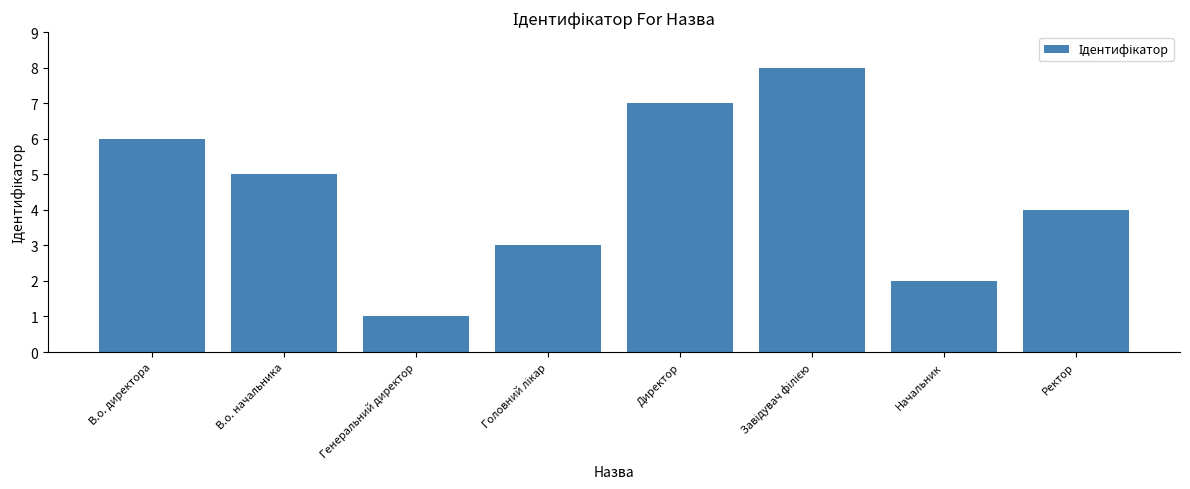

How many values are below 5?

4